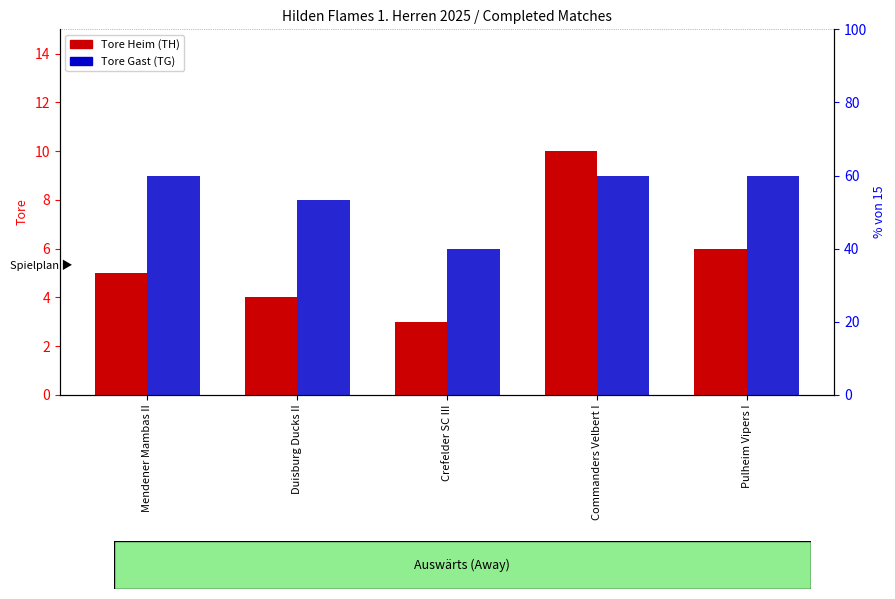

What is the value of the TG (Tore Gast) bar at the 4th from the left?

9